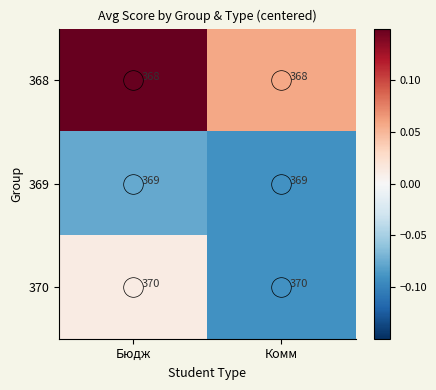

What is the smallest value displayed?

368